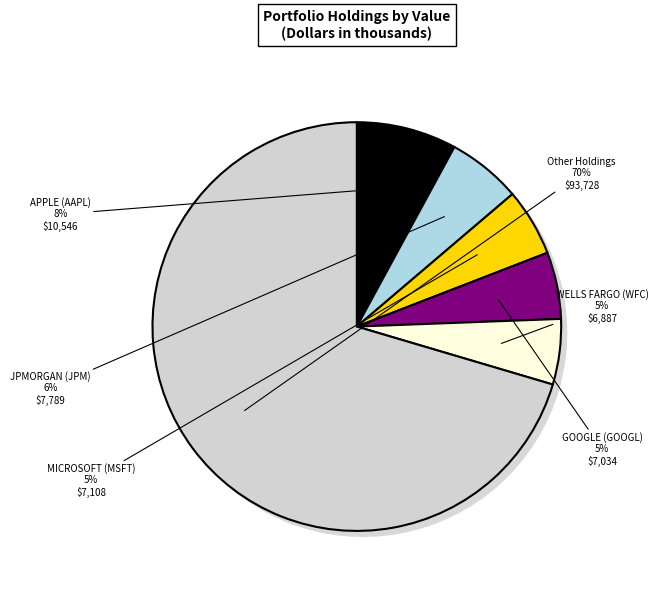

Between APPLE (AAPL) and MICROSOFT (MSFT), which is larger?

APPLE (AAPL)